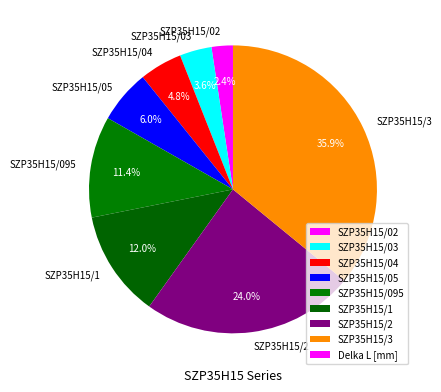

Which slice is the smallest?

SZP35H15/02